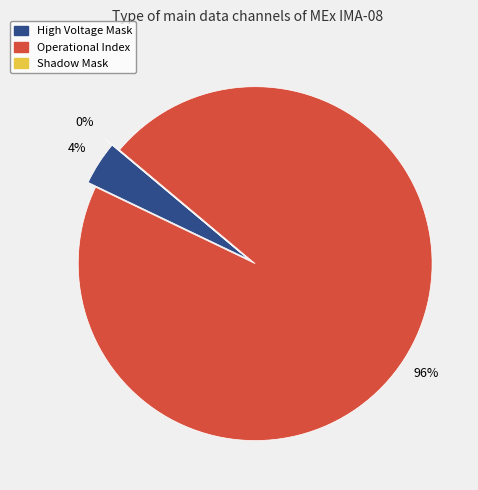

How many segments does this pie chart have?

3